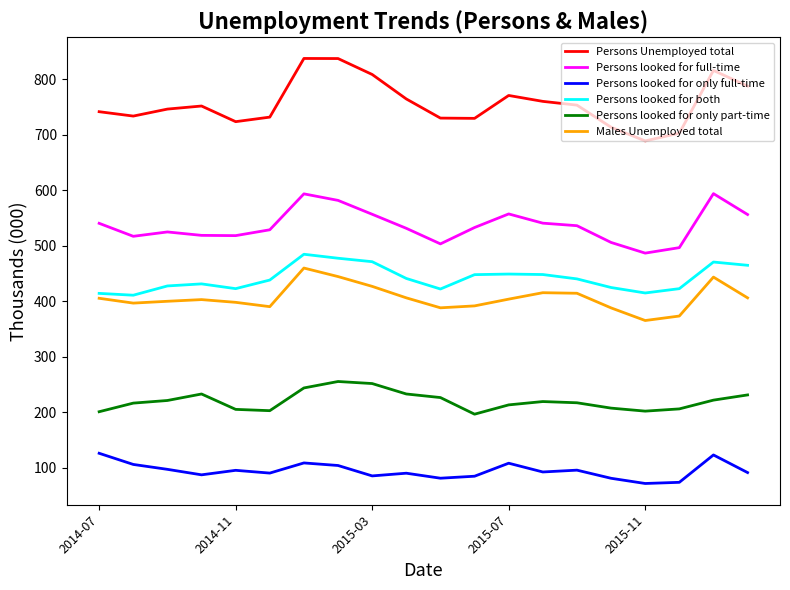

True or false: Males Unemployed total and Persons looked for only full-time cross at least once.

False